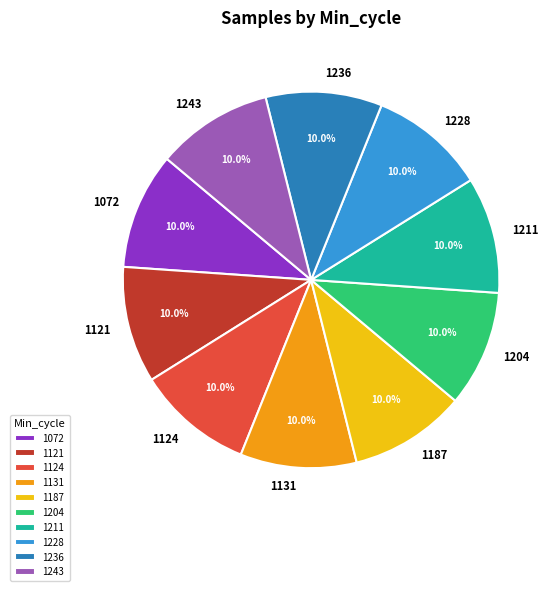

What is the ratio of the value at 1211 to the value at 1121?

1.0